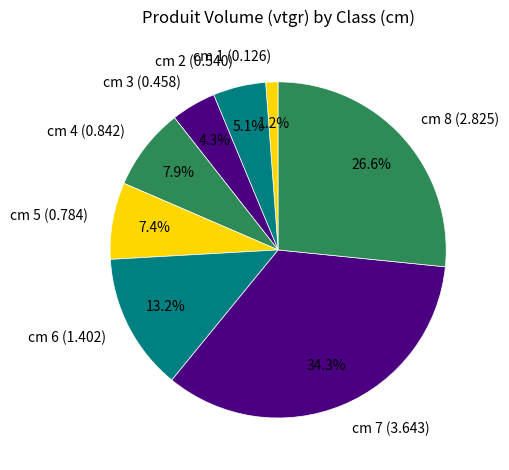

Which has a higher value, cm 6 (1.402) or cm 7 (3.643)?

cm 7 (3.643)